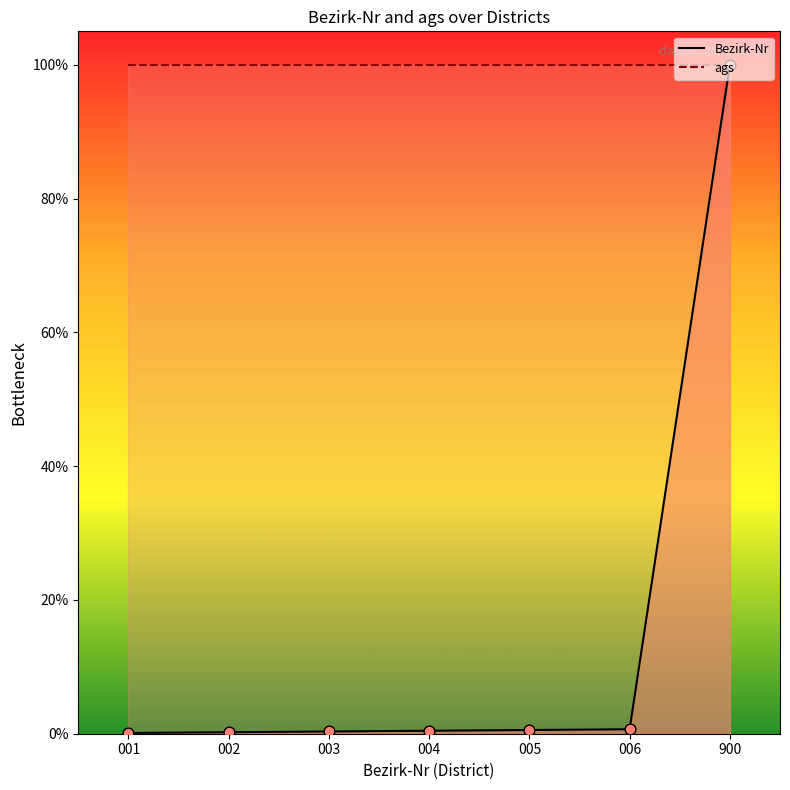

Which has a higher value, 900 or 006?

900